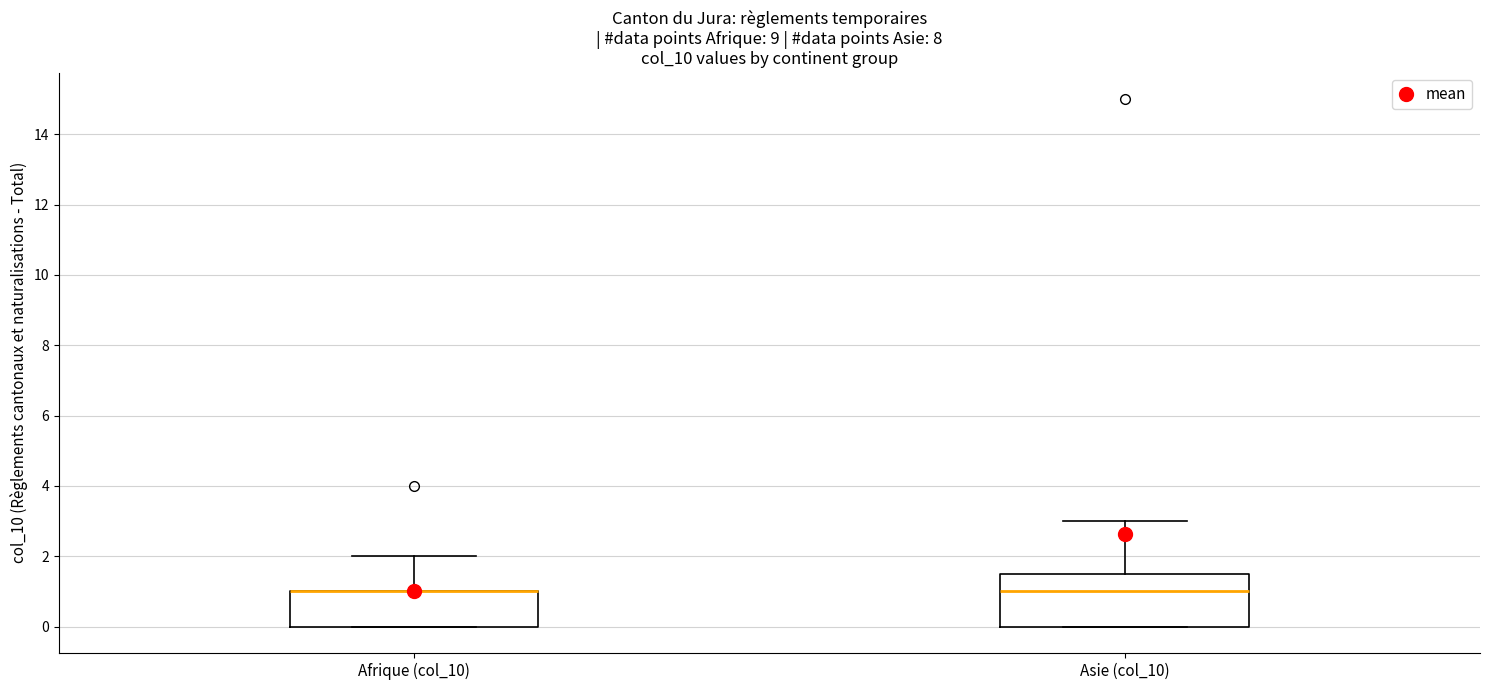

Reading left to right, read every box against the y-axis: the position of its median line, the range the box covers, and the ends of its whiskers. The values are not printed on the chart, so give them approximately, as read against the axis.

Afrique (col_10): median 1.0 (drawn on the box's upper edge), box 0.0 to 1.0, whiskers 0.0 to 2.0
Asie (col_10): median 1.0, box 0.0 to 1.6, whiskers 0.0 to 3.0